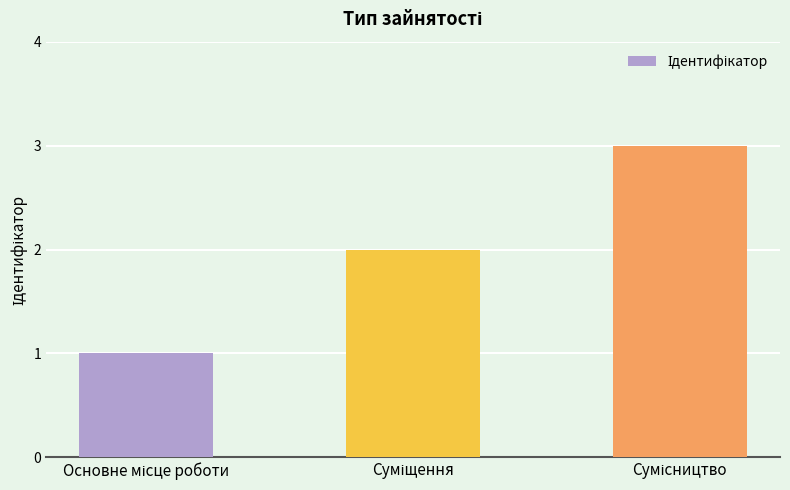

What is the greatest value displayed?

3